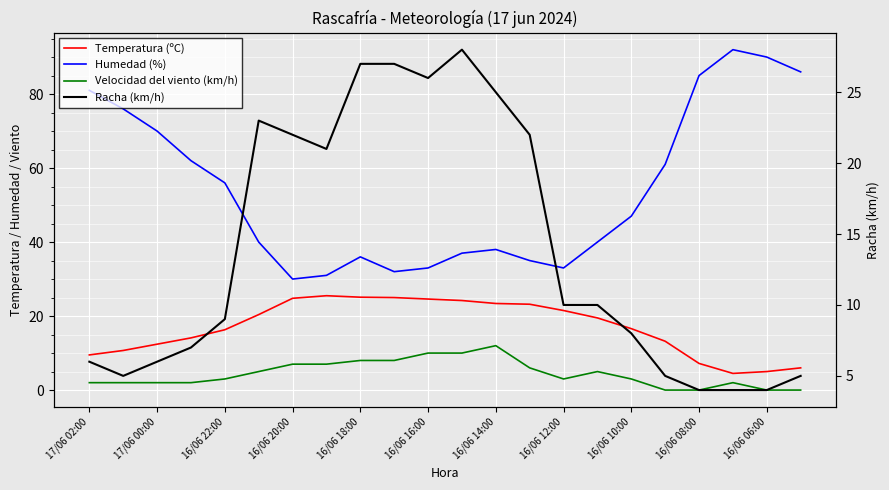

How many values in the Racha (km/h) series are below 10?

11